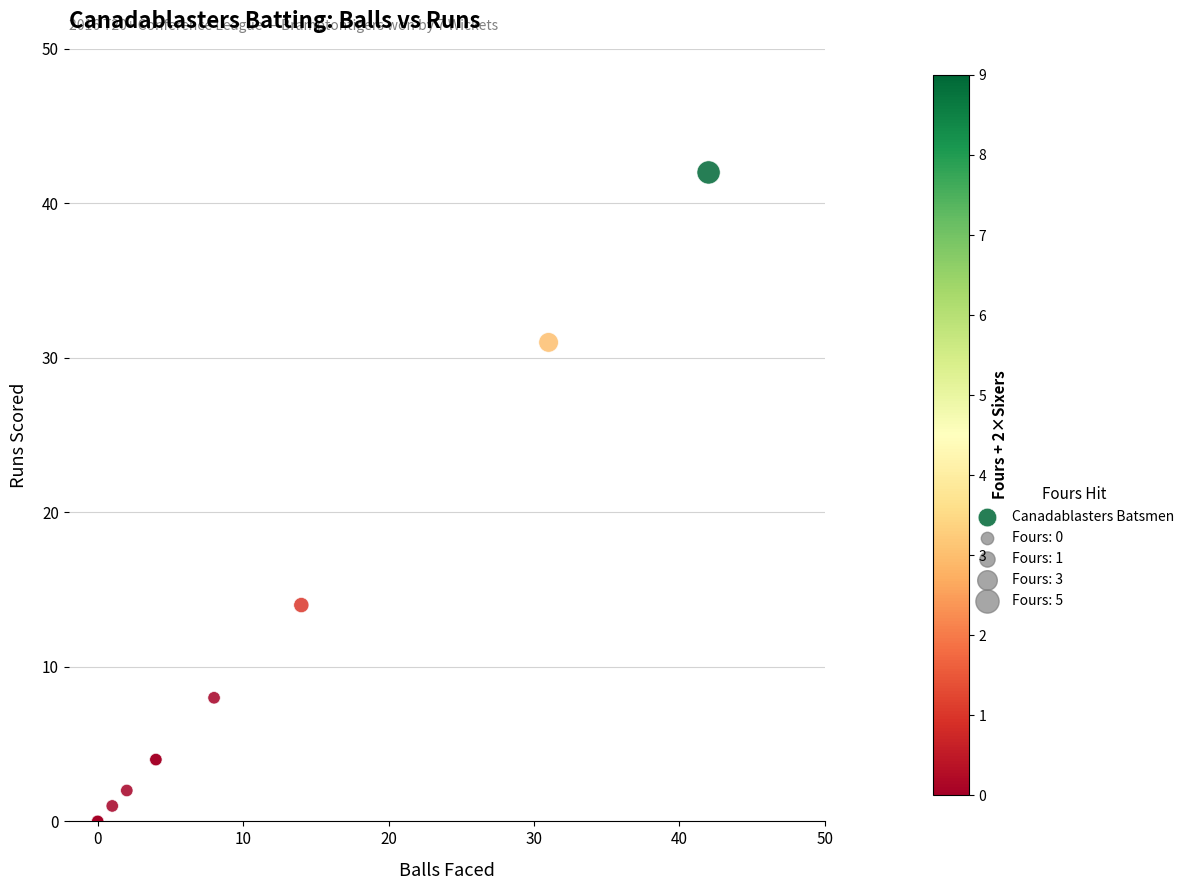

What Y value in the scatter plot is closest to 21?

14